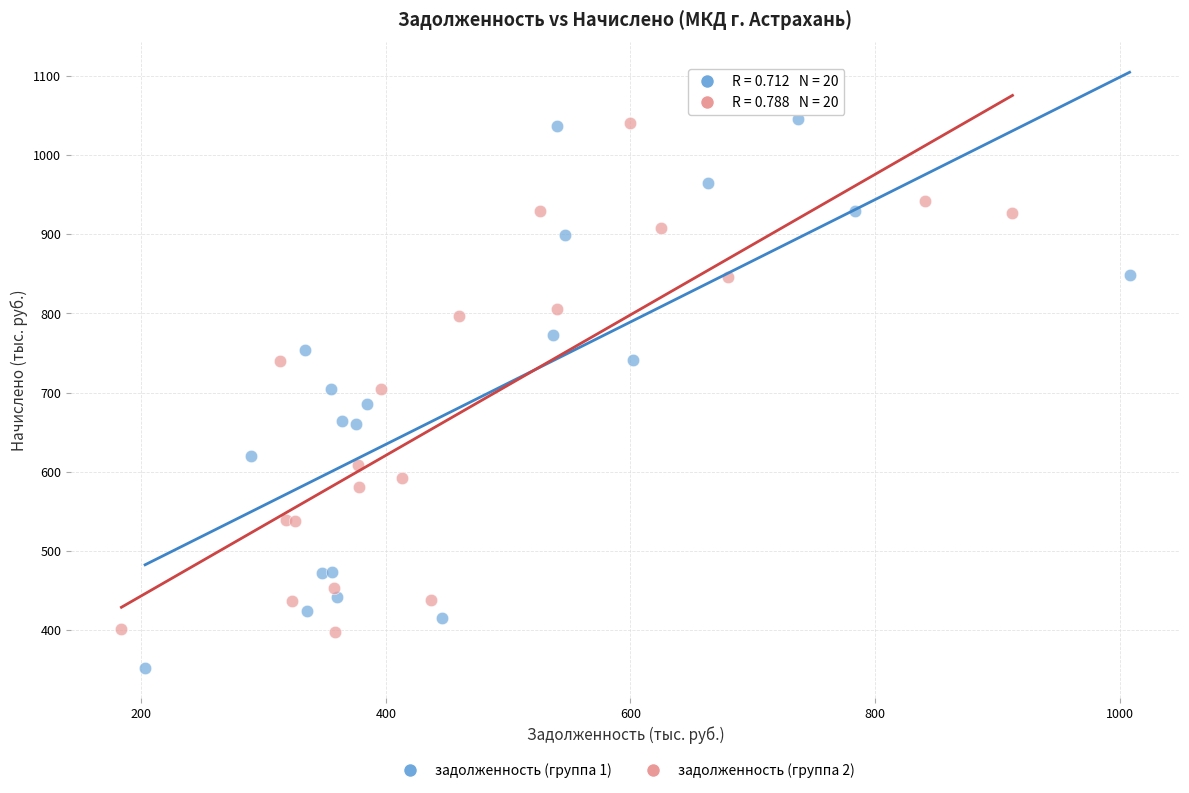

Which series has the widest spread of Y values?

задолженность (группа 1)